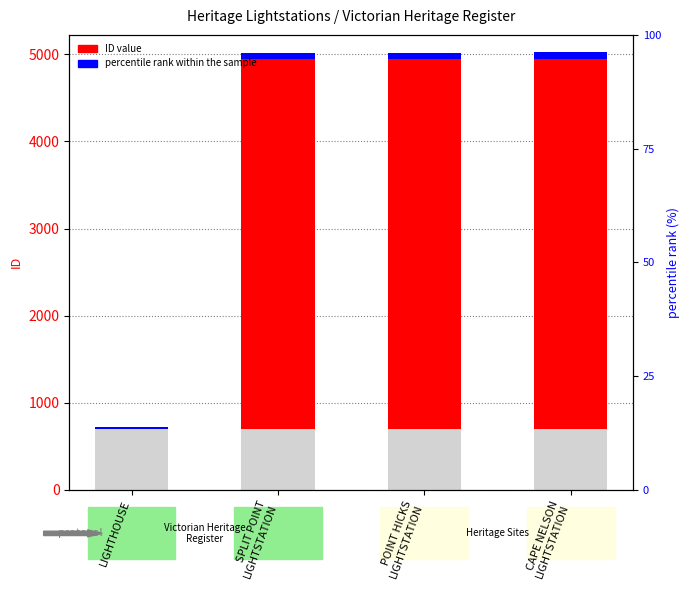

How many distinct data groups are displayed?

2